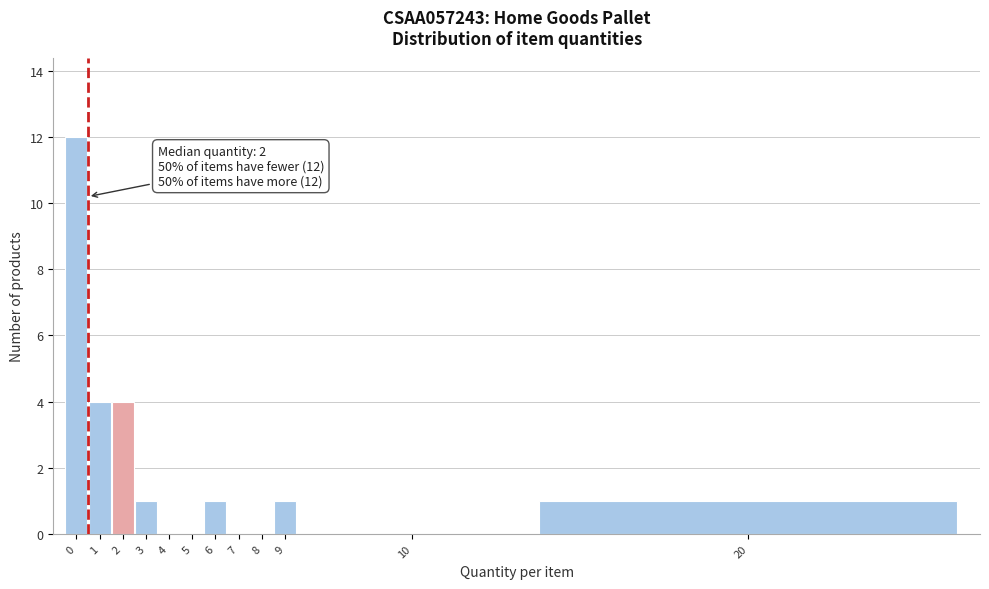

Reading left to right, extract all data points from this chart.

0=12	1=4	2=4	3=1	4=0	5=0	6=1	7=0	8=0	9=1	10=0	20=1